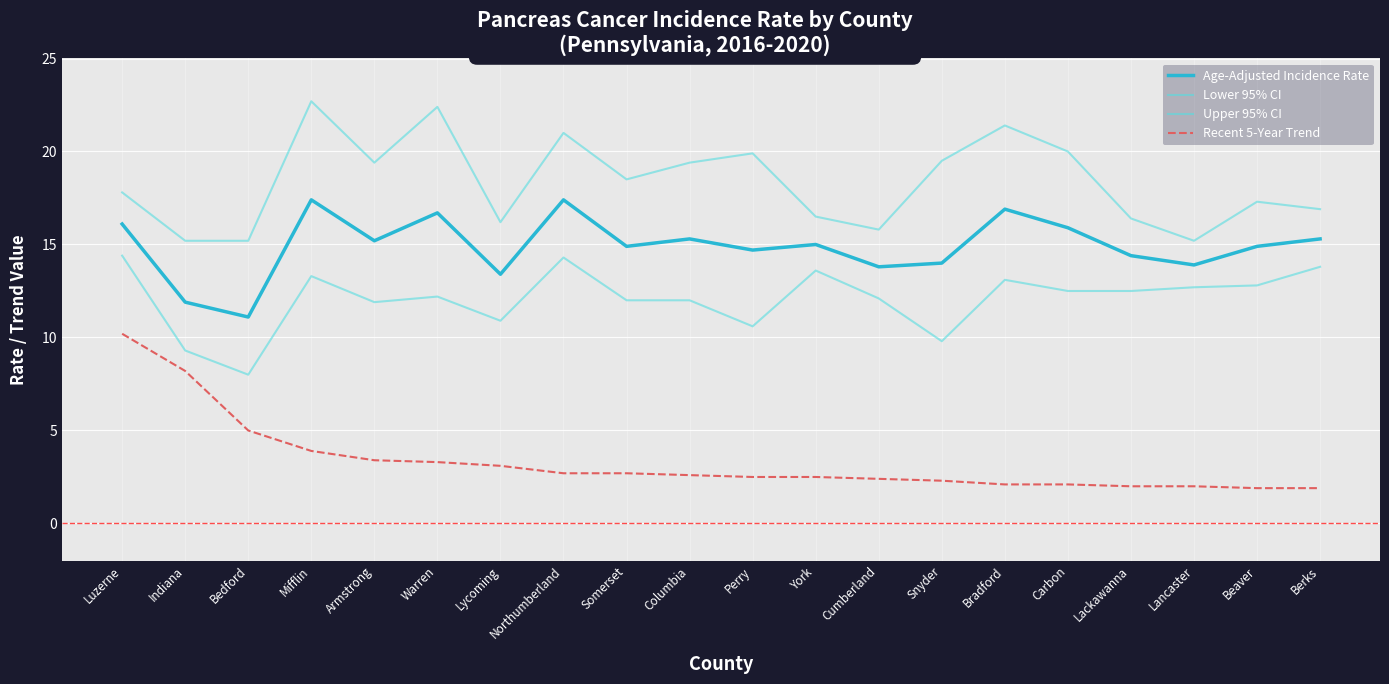

How many categories are shown in the chart?

20